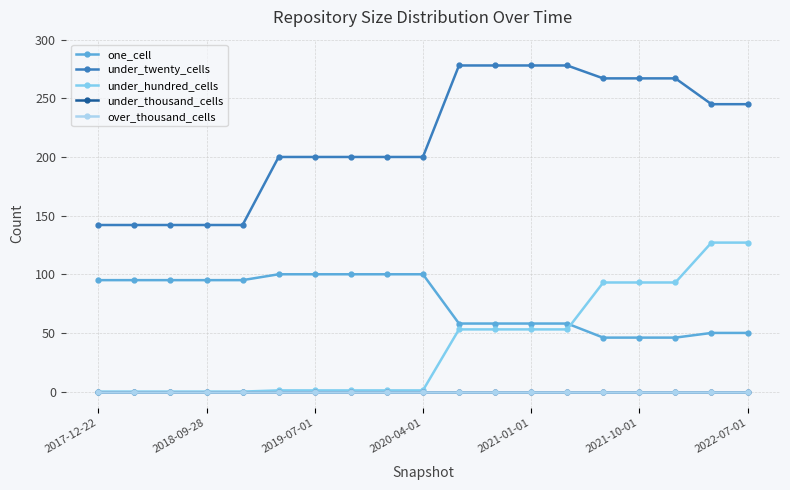

Does the chart have visible grid lines?

Yes